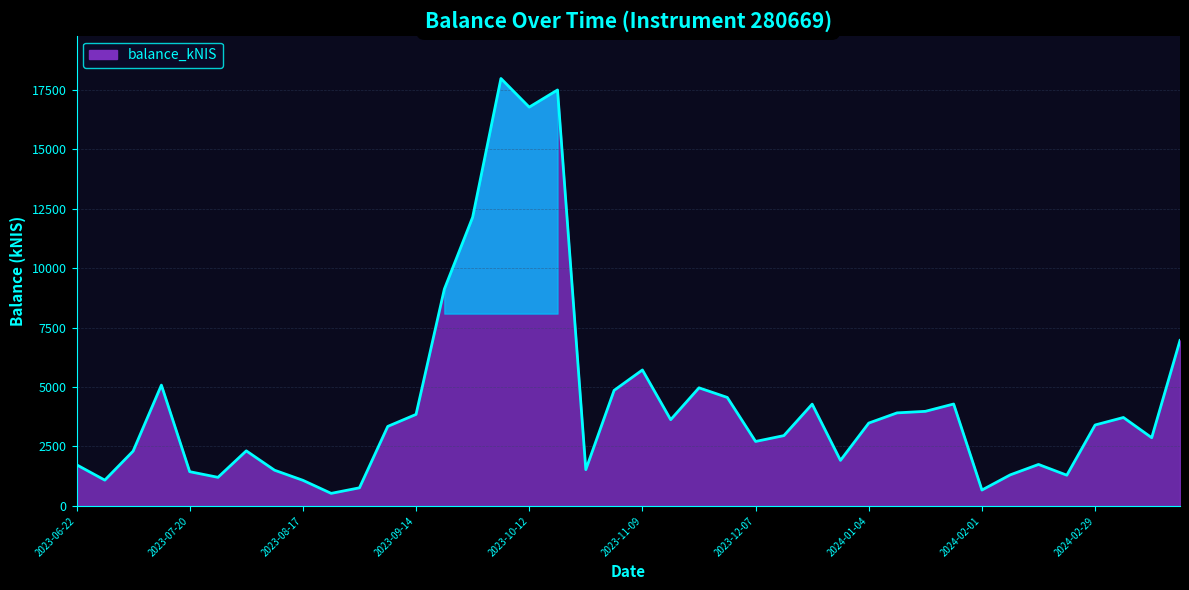

What is the greatest value displayed?

17972.6